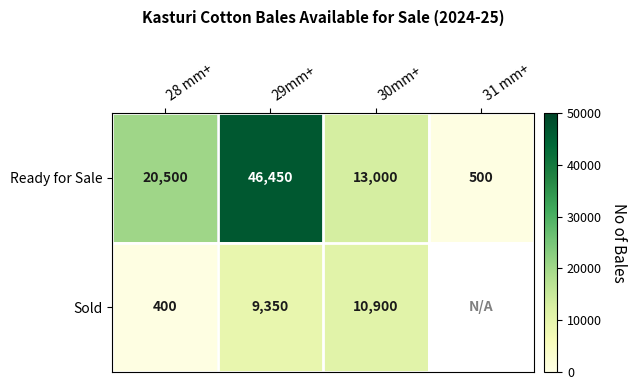

At which category is the sum across all series the highest?

29mm+